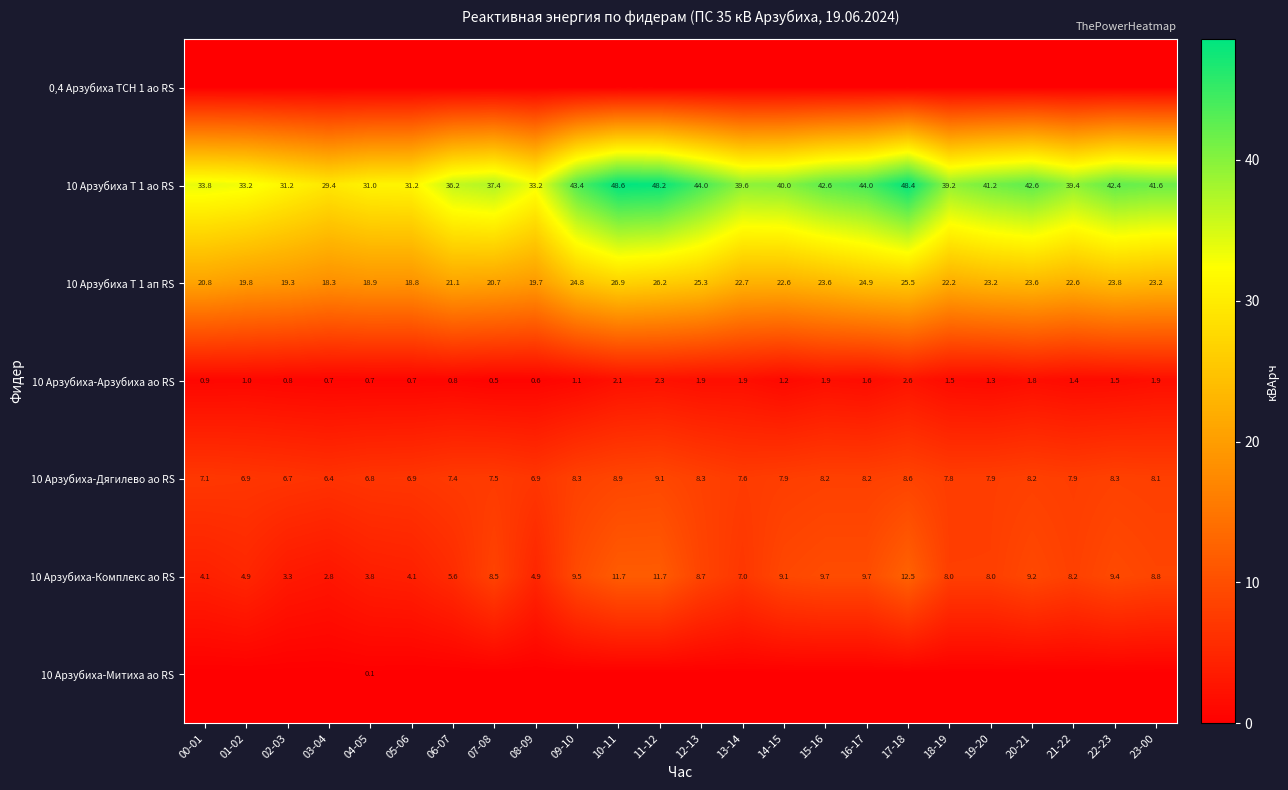

What is the minimum value for 10 Арзубиха Т 1 ао RS?

29.4